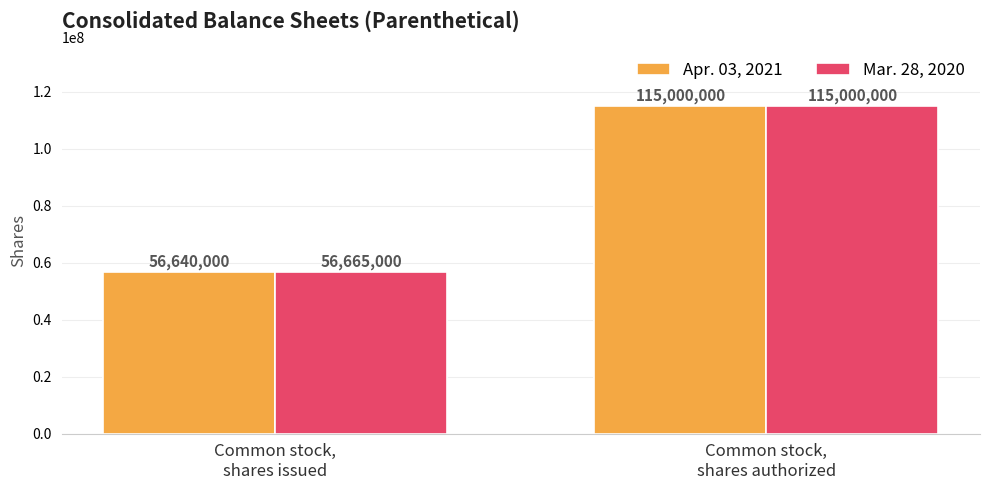

What is the difference between the maximum and minimum values in the Apr. 03, 2021 series?

58360000